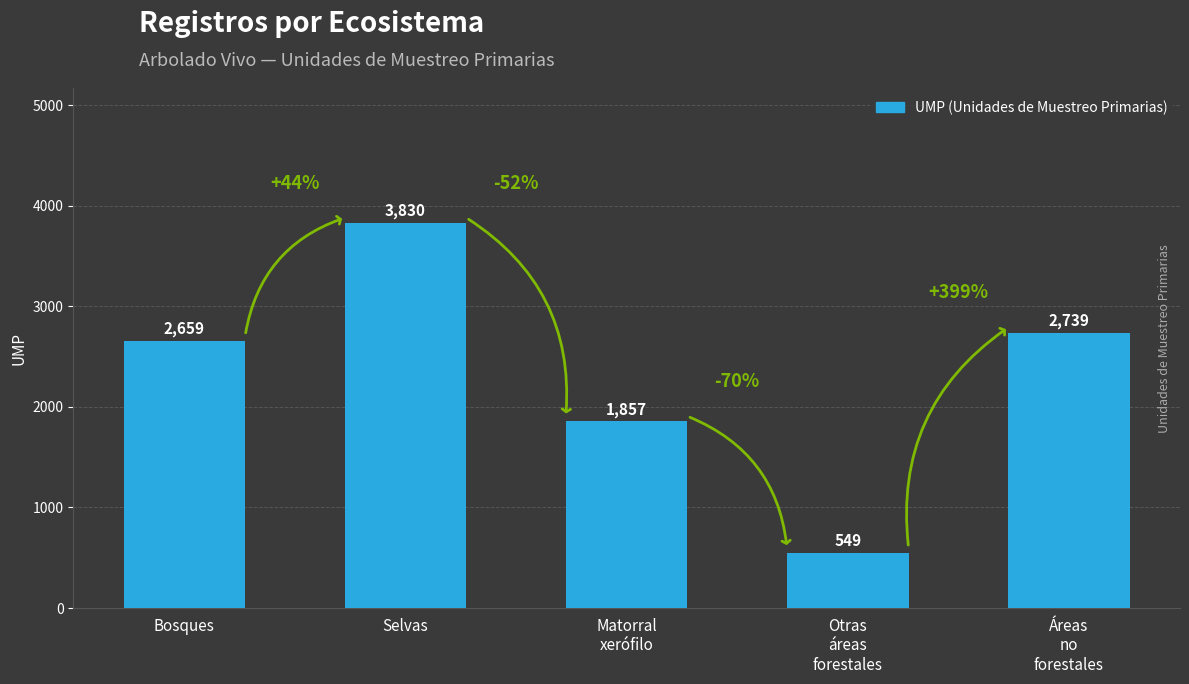

Rank the categories by value from highest to lowest.

Selvas, Áreas
no
forestales, Bosques, Matorral
xerófilo, Otras
áreas
forestales